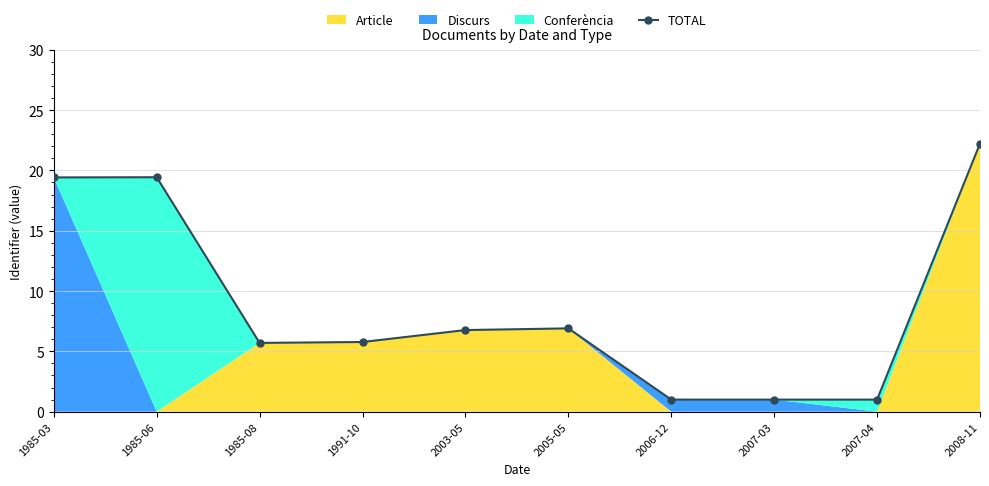

What position from the left is 1985-03?

1